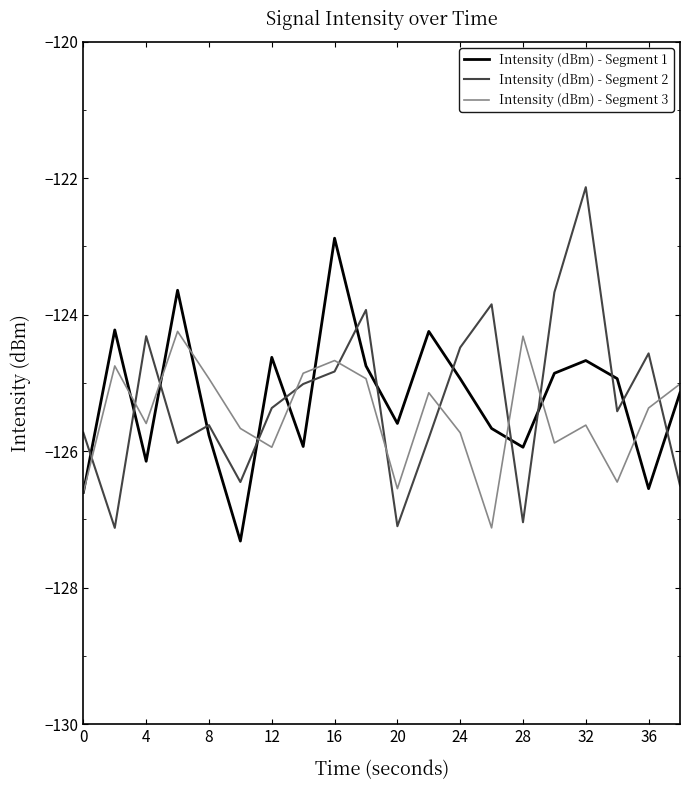

What is the maximum value for Intensity (dBm) - Segment 3?

-124.2